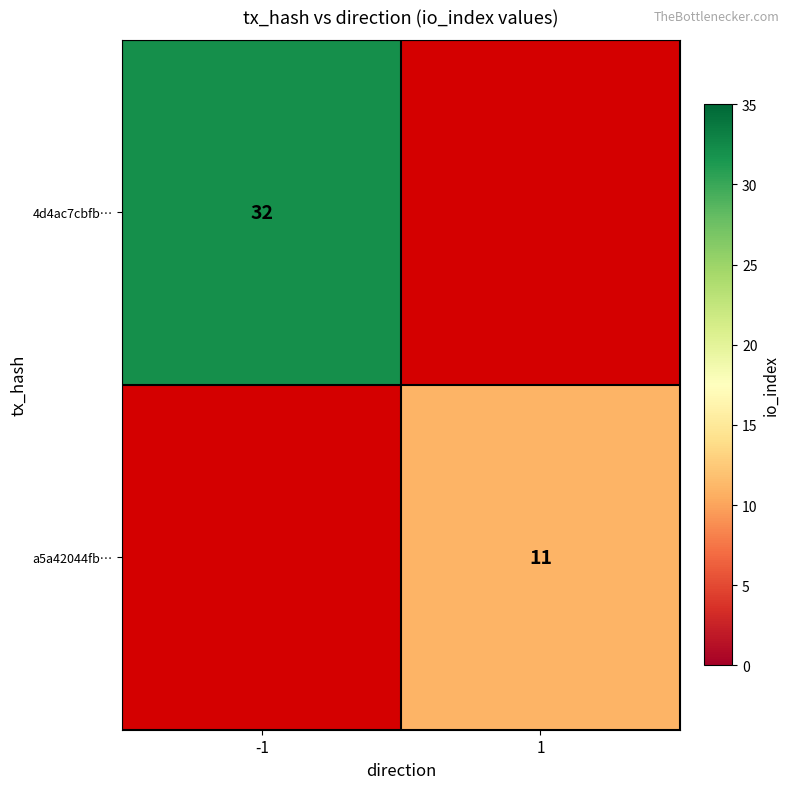

The 4d4ac7cbfb… series shows 11 at -1. True or false?

False